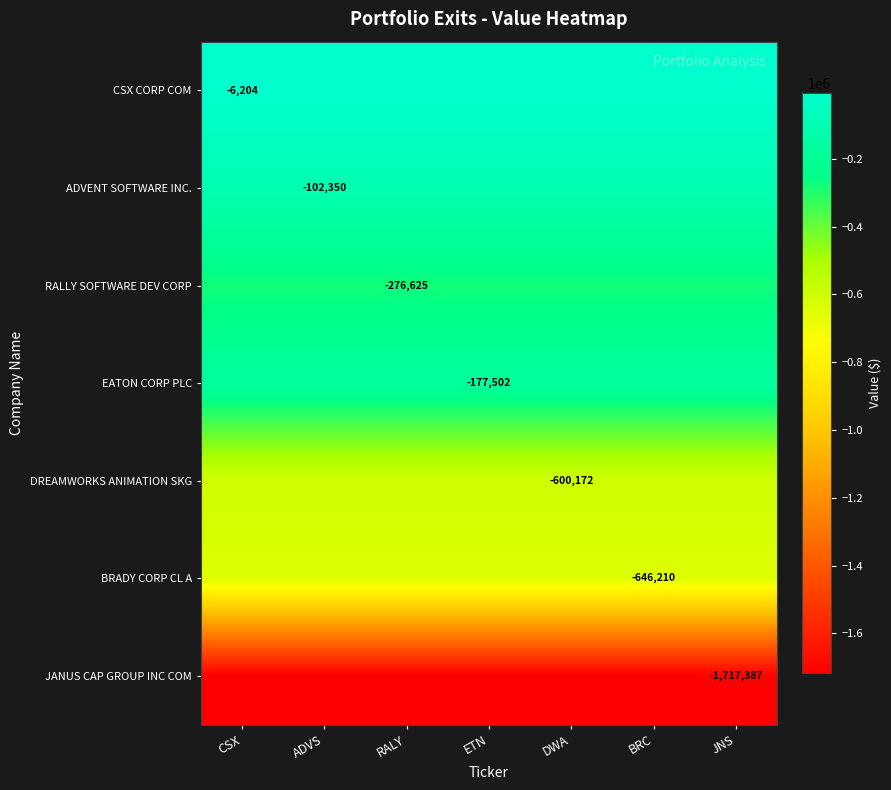

True or false: EATON CORP PLC has a value of -177502 at ETN.

True